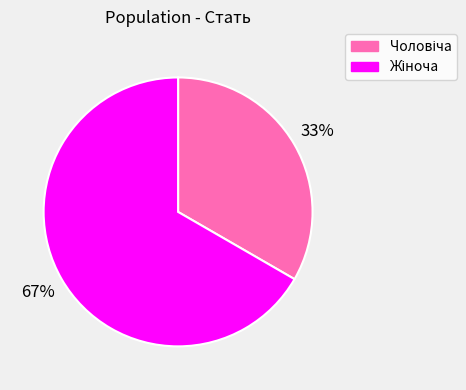

To the nearest percent, what is the average slice percentage?

50%